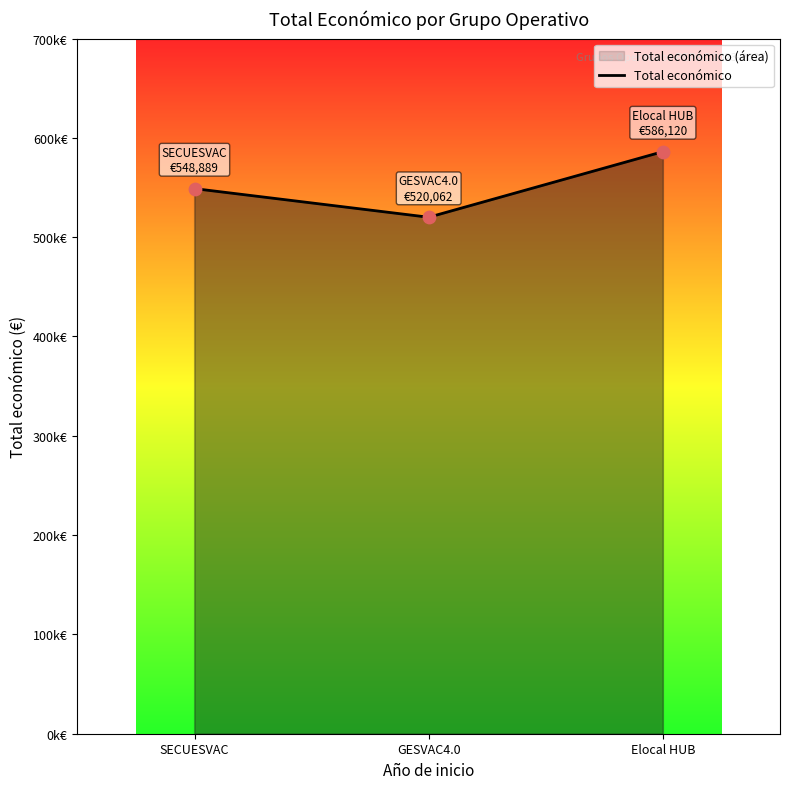

What is the change in value from SECUESVAC to GESVAC4.0?

-28827